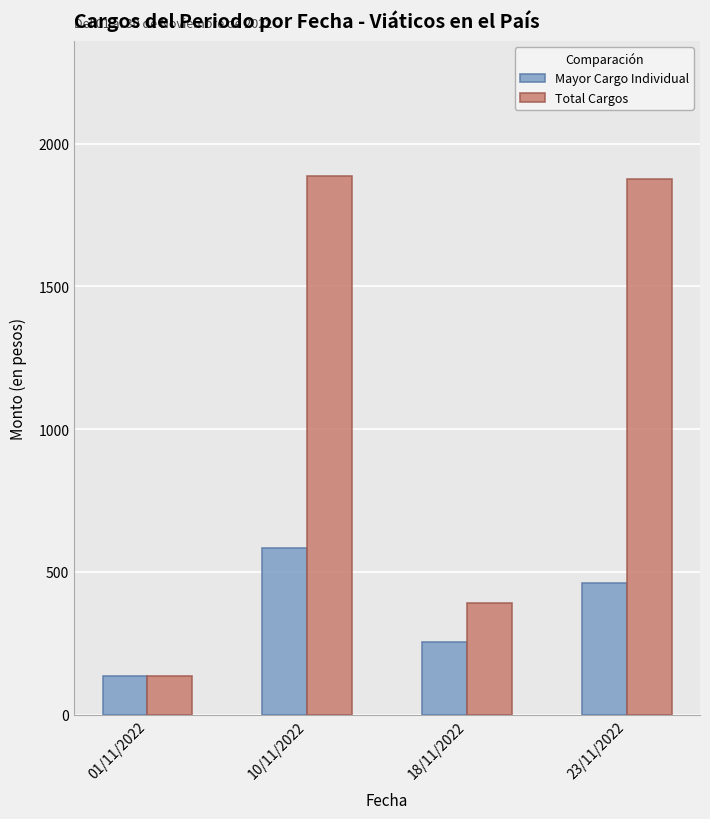

What is the difference between the Total Cargos values at 23/11/2022 and 01/11/2022?

1741.6